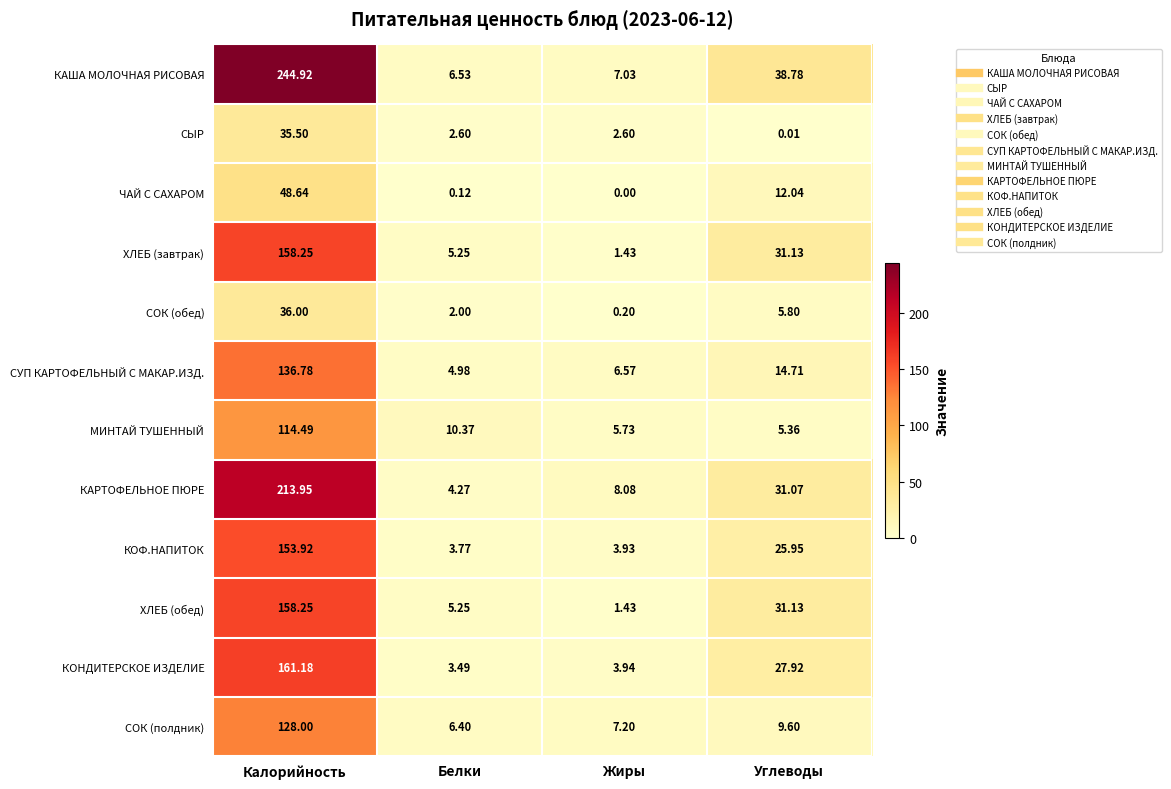

At which label does СУП КАРТОФЕЛЬНЫЙ С МАКАР.ИЗД. first exceed 14?

Калорийность